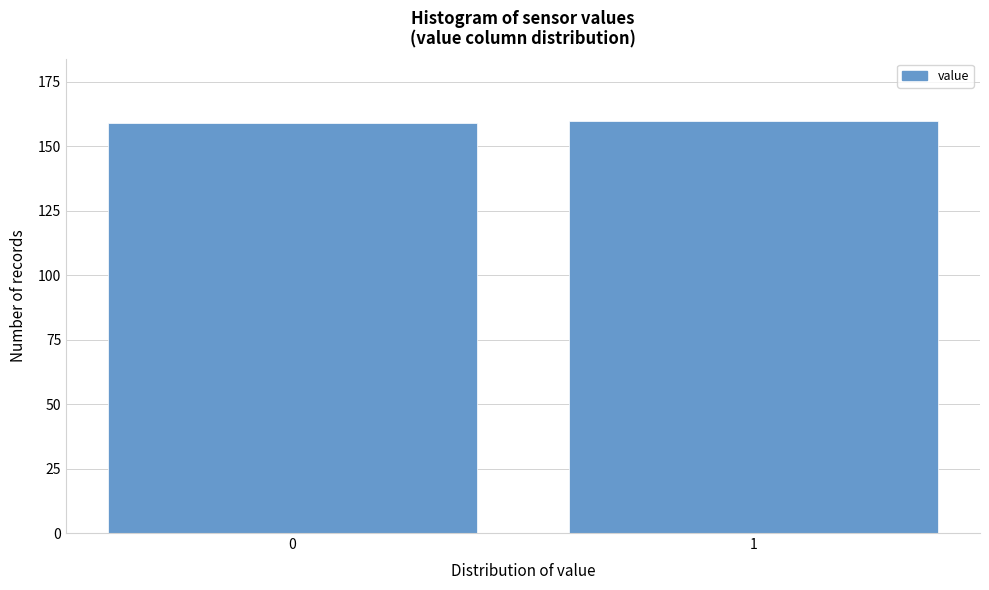

Reading left to right, extract all data points from this chart.

0=159	1=160